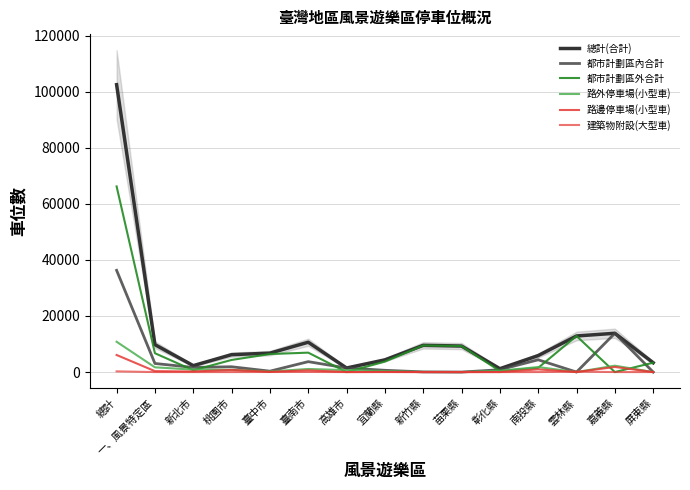

How many series are shown in this chart?

6